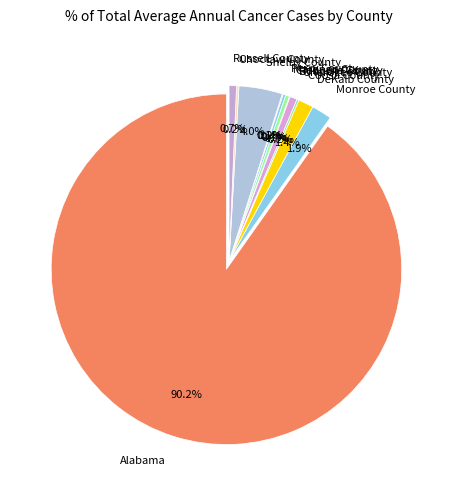

Count the number of slices in the pie.

12